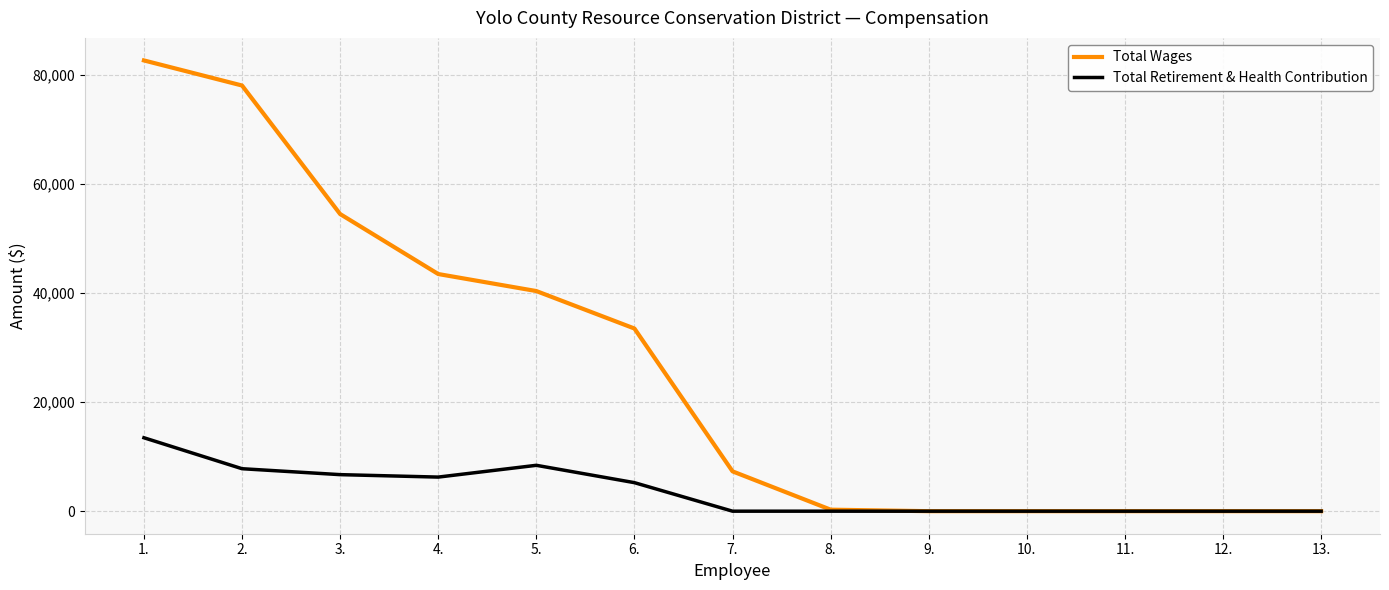

The value of Total Wages at 11. is -31813. True or false?

False